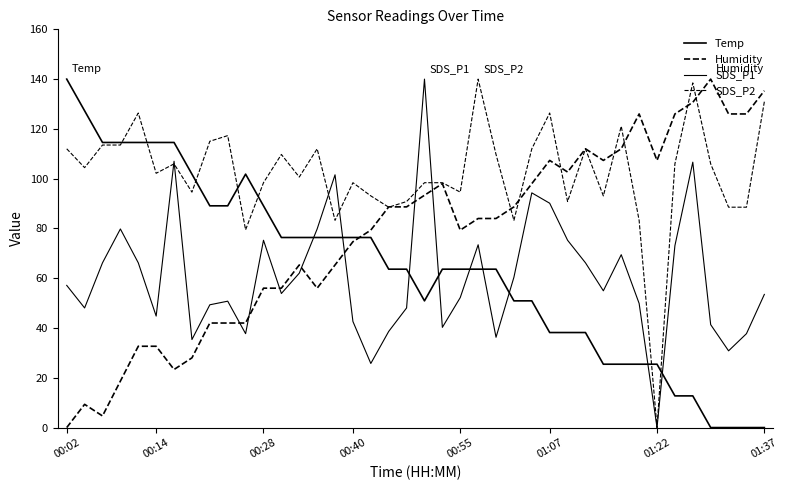

Is this an area chart (filled region under the line)?

No